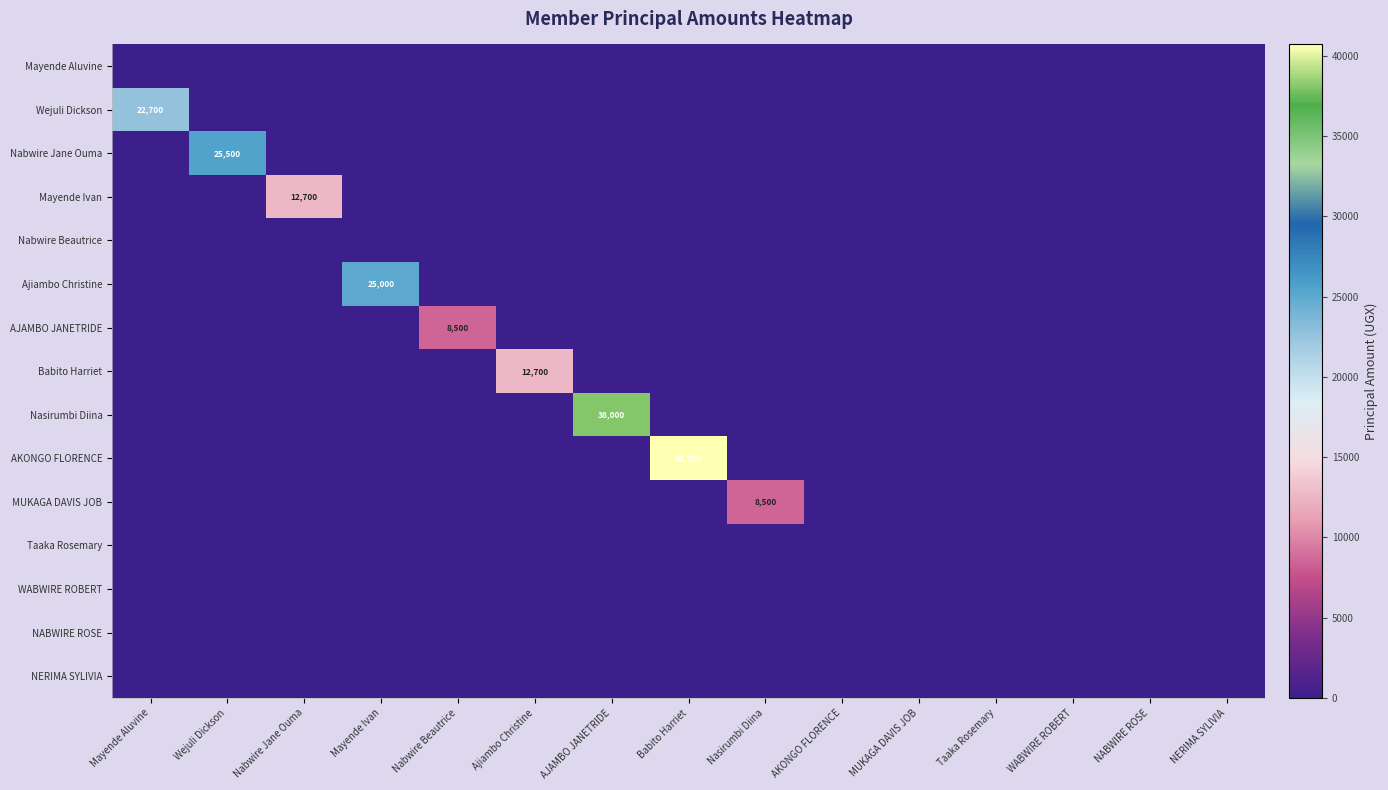

What is the average value of the Mayende Ivan series?

847